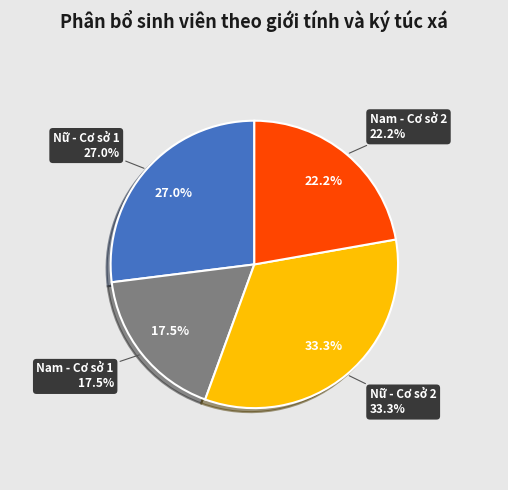

Rank the categories by value from lowest to highest.

Nam - Cơ sở 1, Nam - Cơ sở 2, Nữ - Cơ sở 1, Nữ - Cơ sở 2